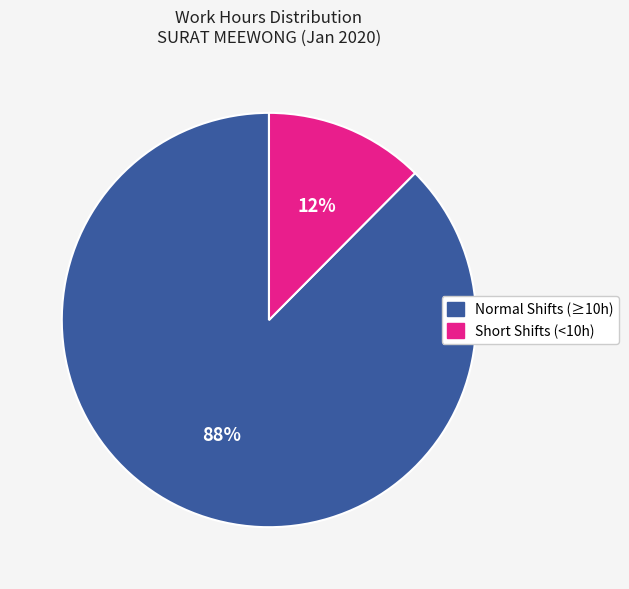

Is there any slice that represents more than half of the pie?

Yes